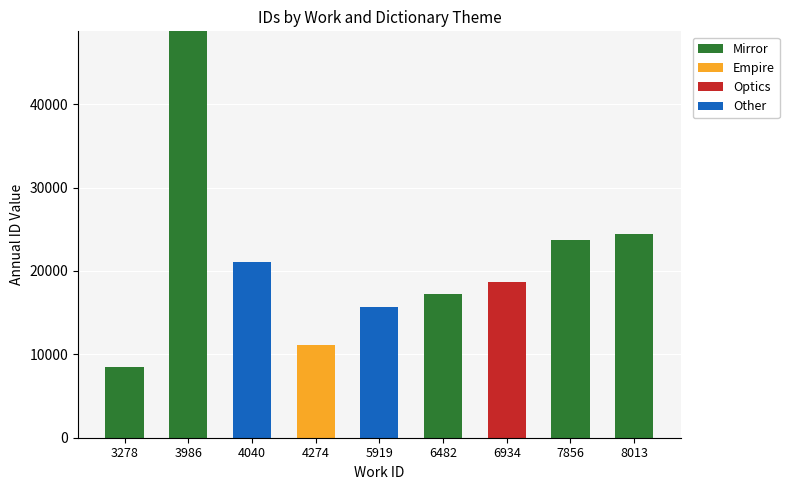

What is the total value across all series at 3278?

8539